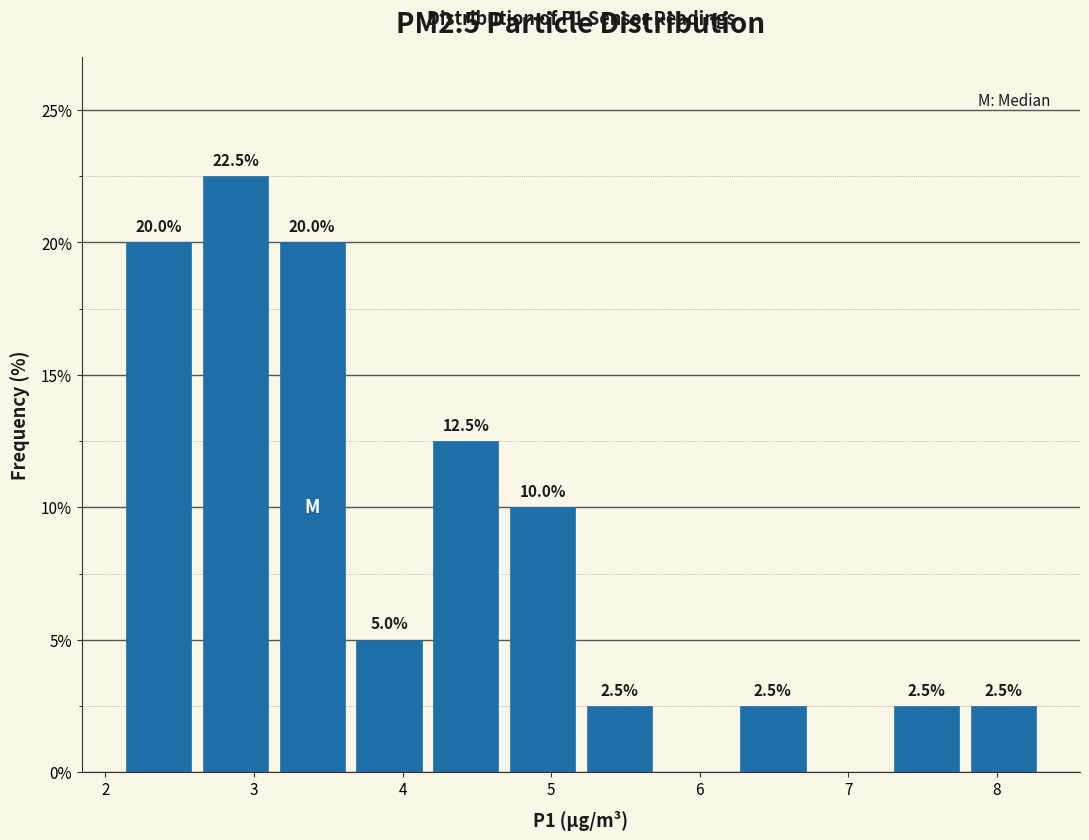

Over which range of the x-axis is the bar tallest?

2.6 to 3.1